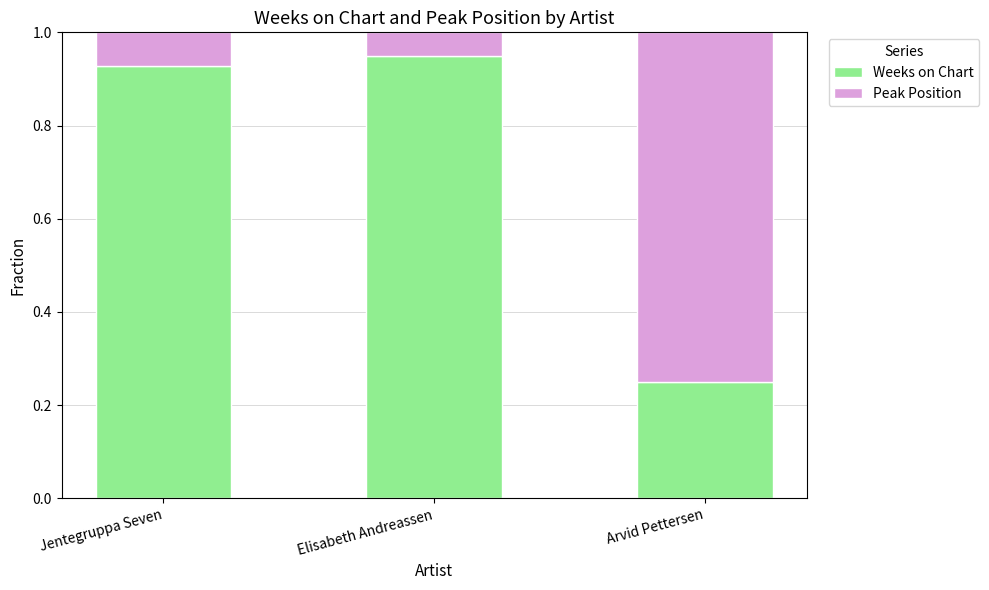

What is the difference between the maximum and minimum values in the Weeks on Chart series?

0.7